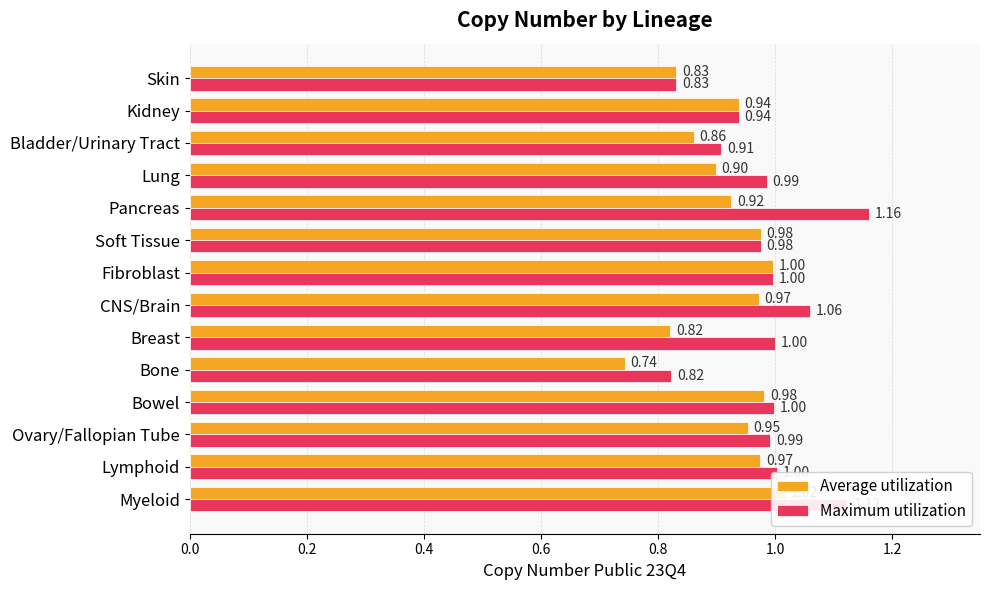

Which series has the largest total across all categories?

Maximum utilization